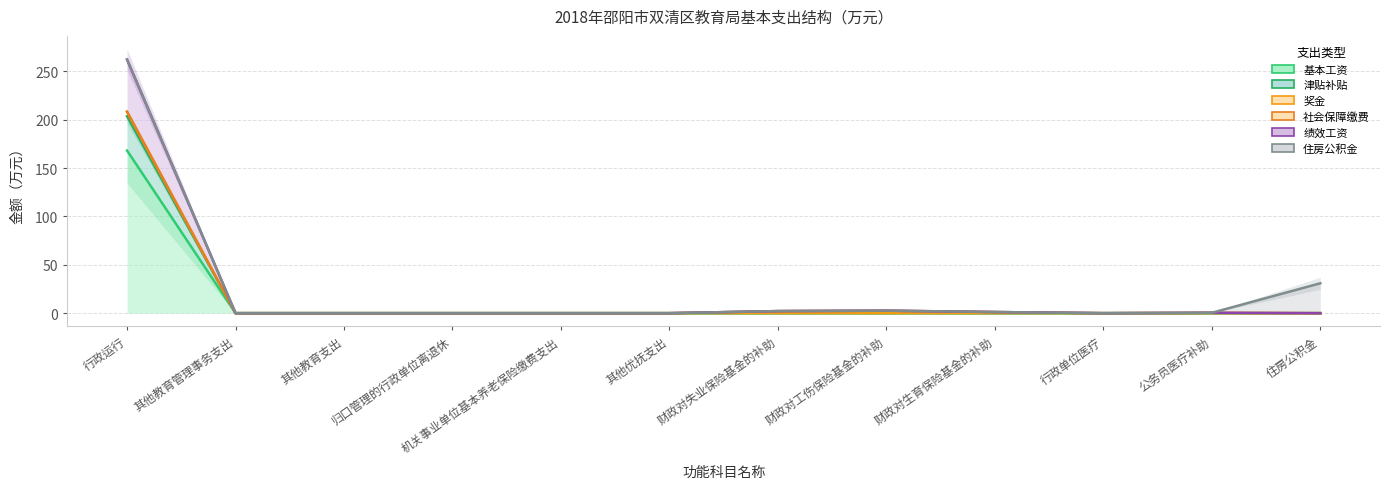

What is the sum of the 基本工资 values at 其他教育管理事务支出 and 行政运行?

168.1